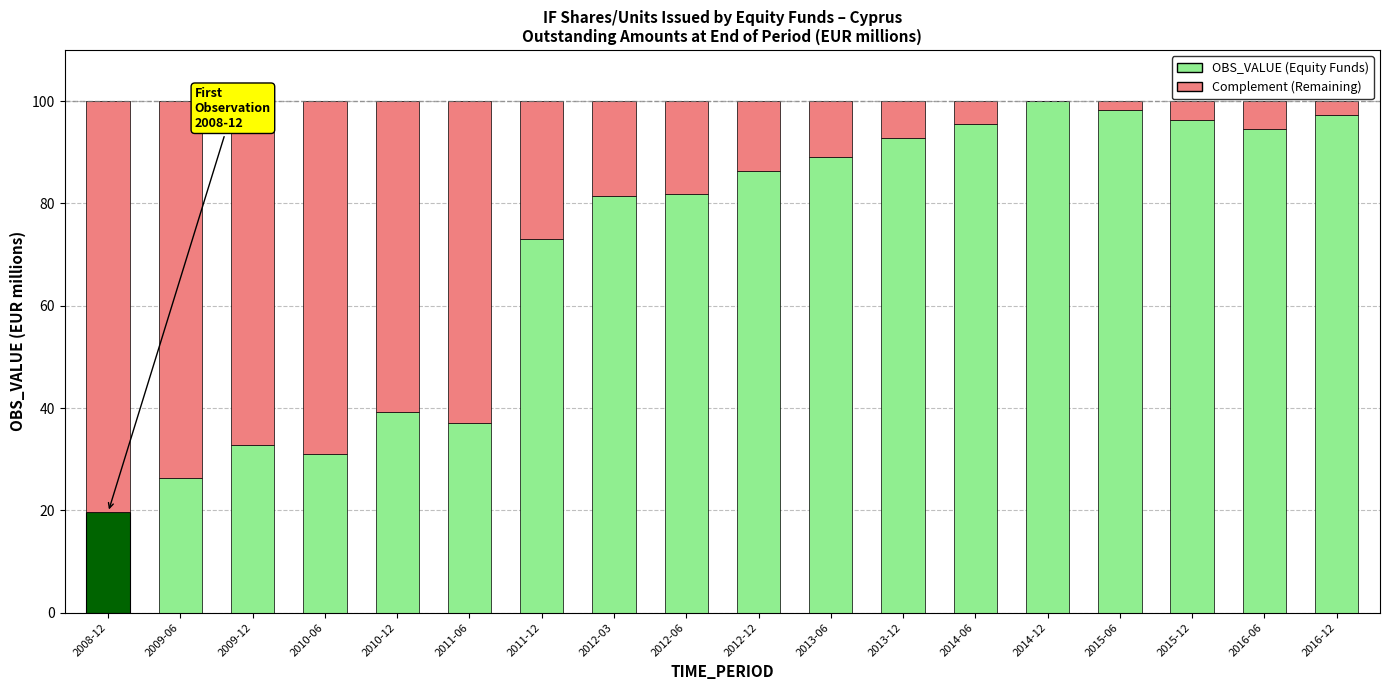

At which category does the chart reach its minimum across all series?

2014-12